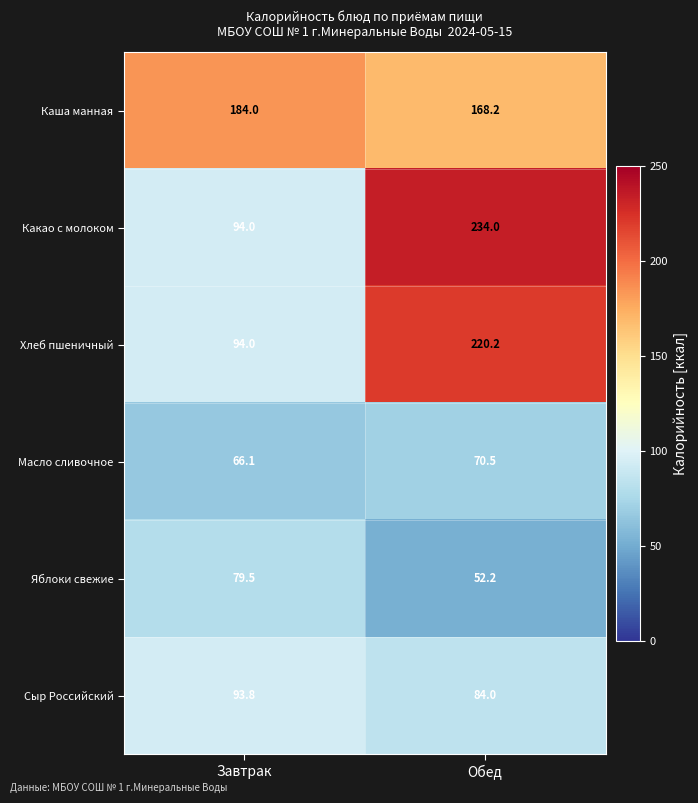

What is the difference between the maximum and minimum values in the Хлеб пшеничный series?

126.2